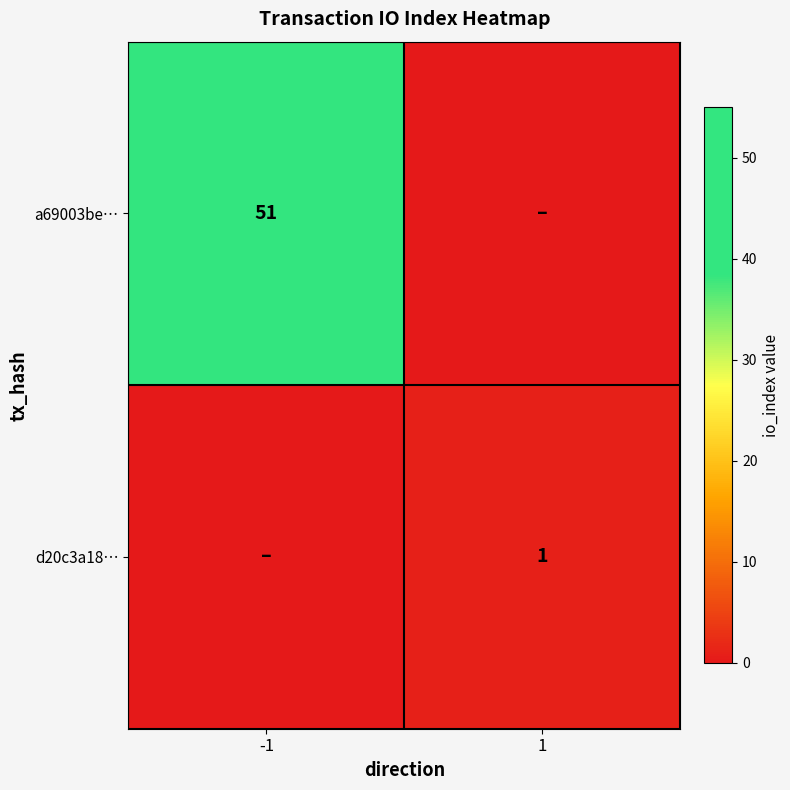

Which has a higher value, 1 or -1?

-1